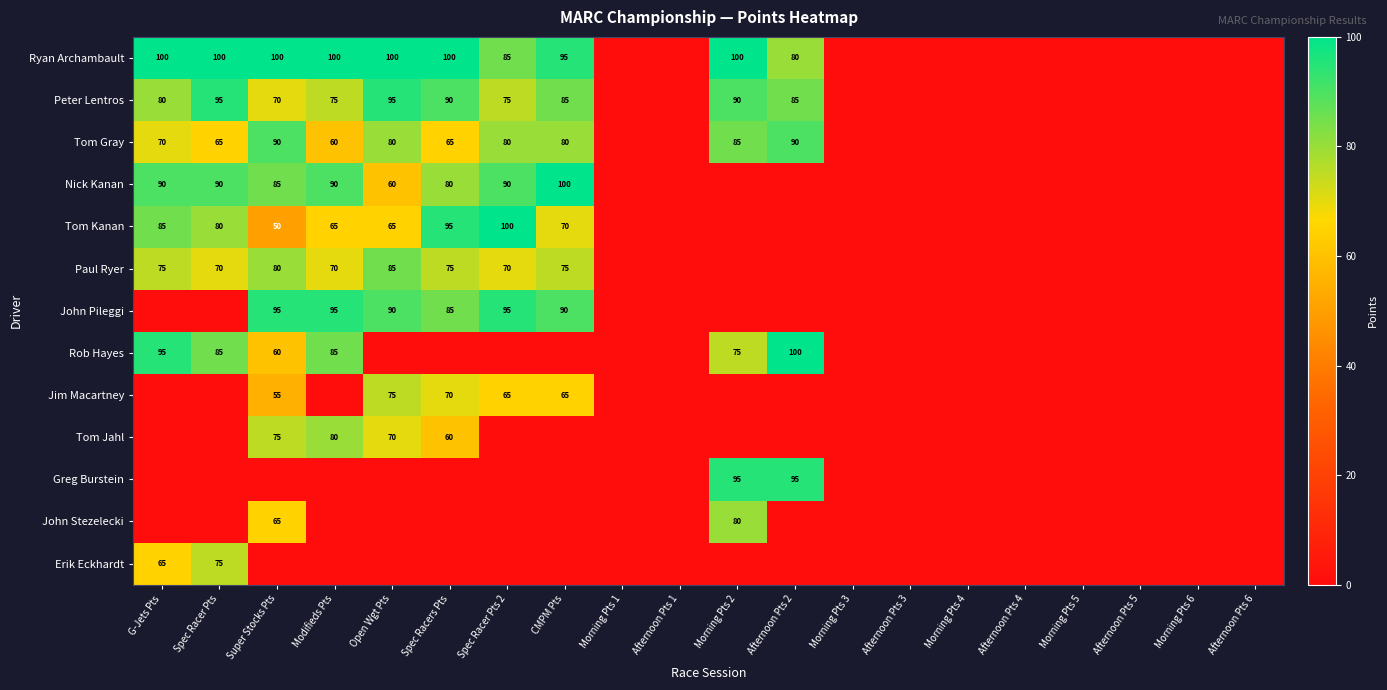

The value of Peter Lentros at Afternoon Pts 2 is 85. True or false?

True